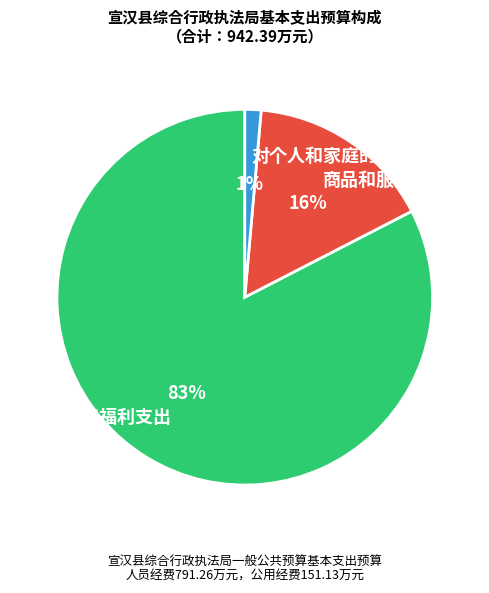

The 商品和服务支出 slice represents 16% of the pie. True or false?

True